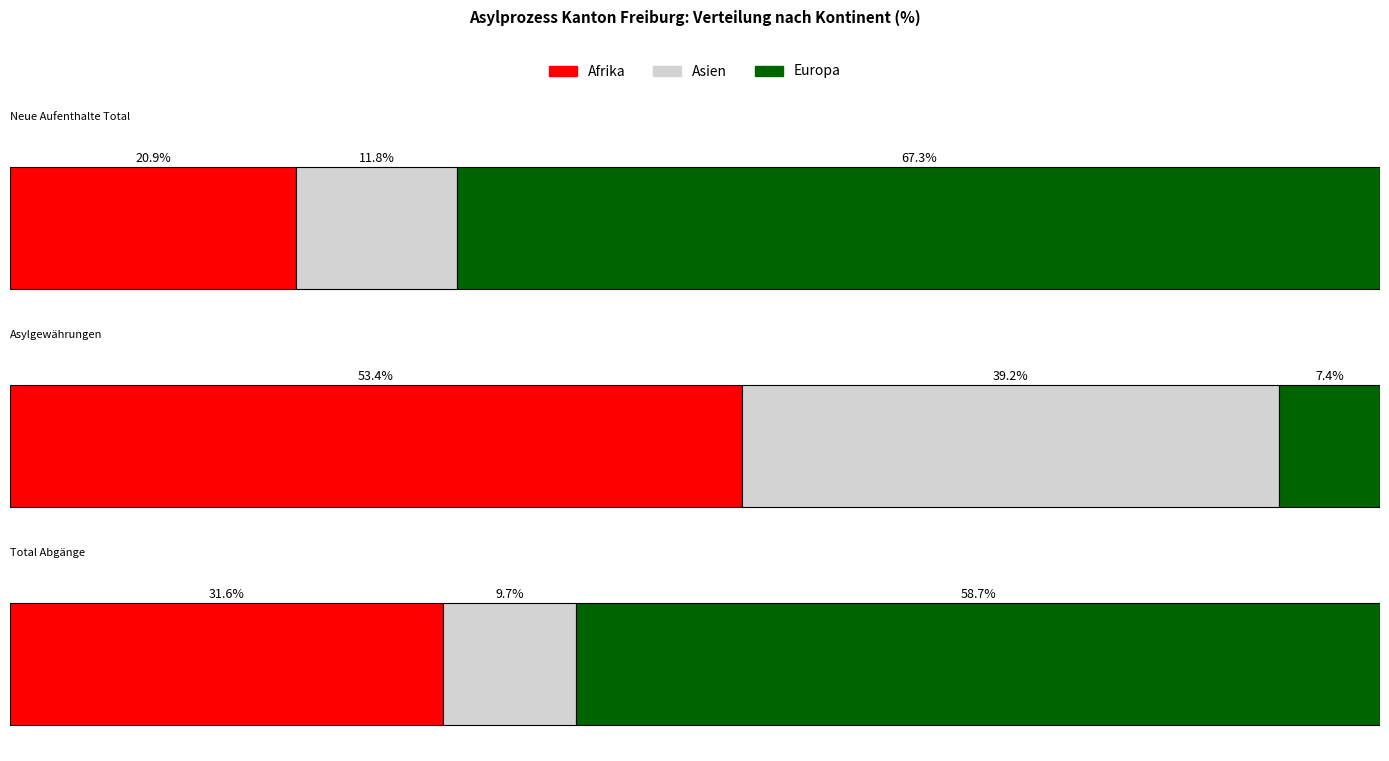

Between Asien and Europa, which series saw the biggest shift?

Total Abgänge